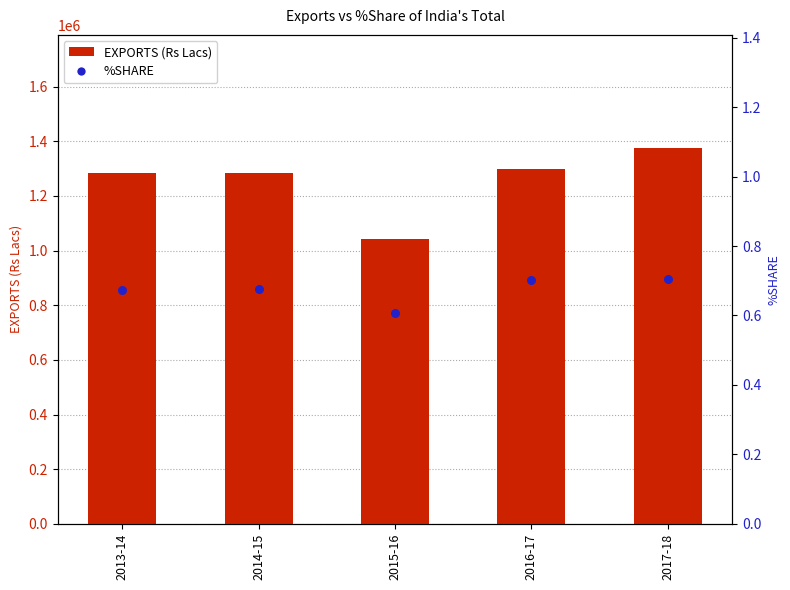

Which series reaches the minimum Y coordinate?

%SHARE